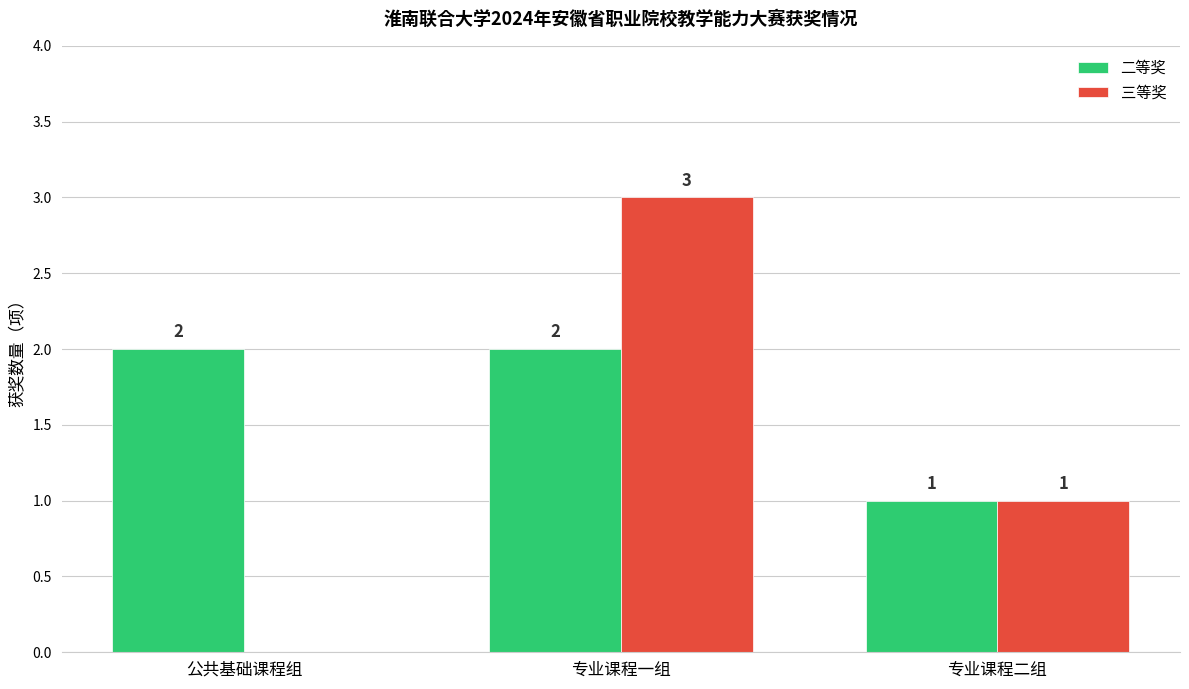

At which category is the sum across all series the highest?

专业课程一组